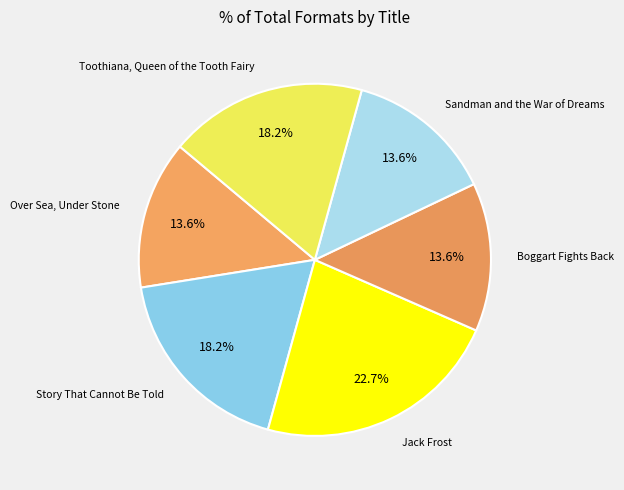

To the nearest percent, what is the combined percentage of Jack Frost and Over Sea, Under Stone?

36%